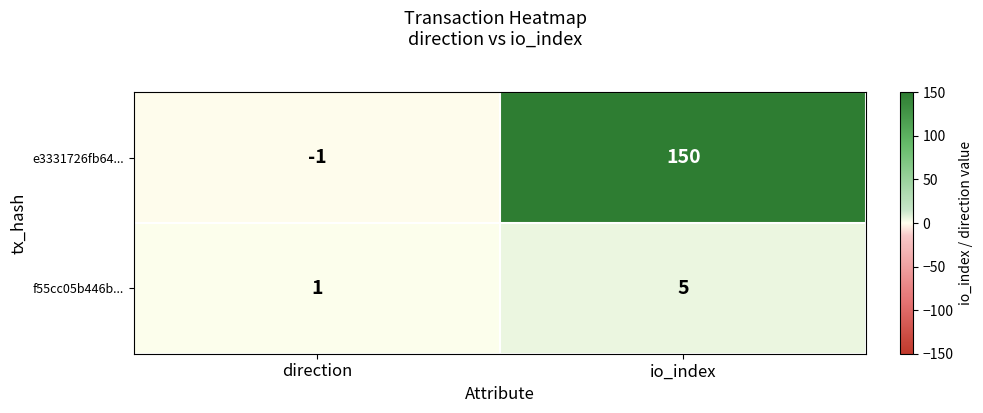

What is the difference between the f55cc05b446b... values at io_index and direction?

4